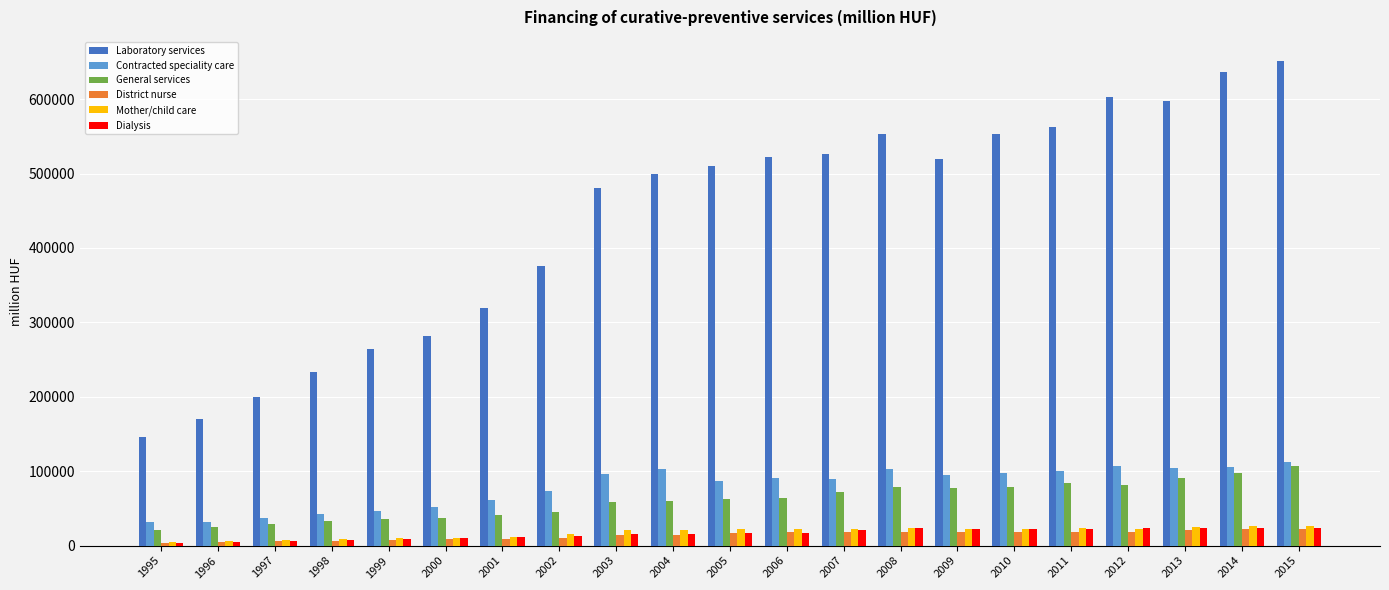

What is the maximum value shown in the chart?

651050.1